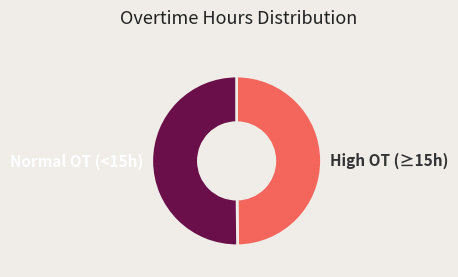

Is the sum of High OT (≥15h) and Normal OT (<15h) greater than half?

Yes